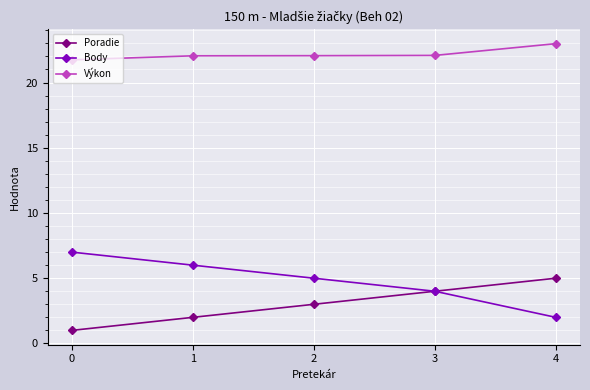

At how many categories does at least one series exceed 19?

5